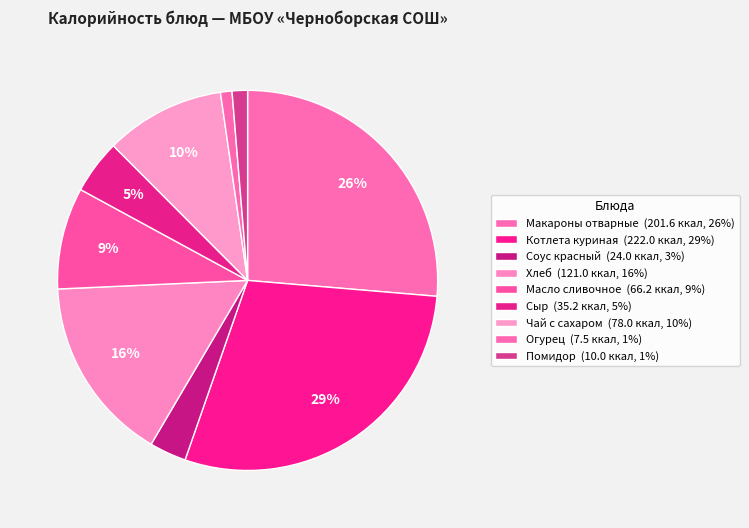

To the nearest percent, what percentage of the pie is Чай с сахаром?

10%